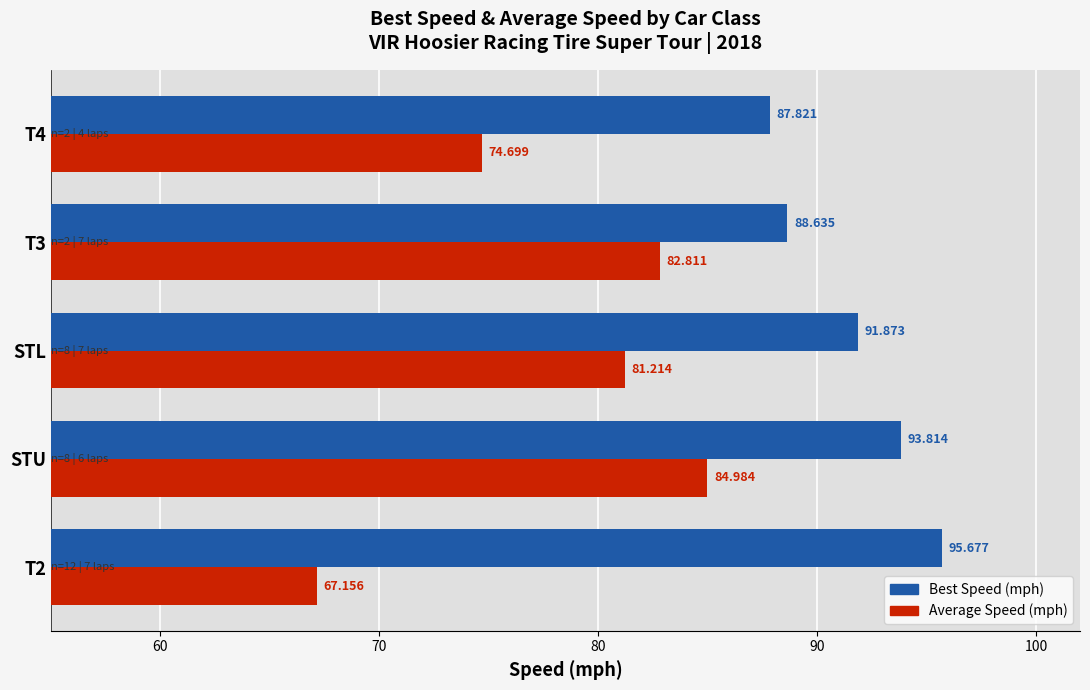

At which category is the sum across all series the highest?

STU